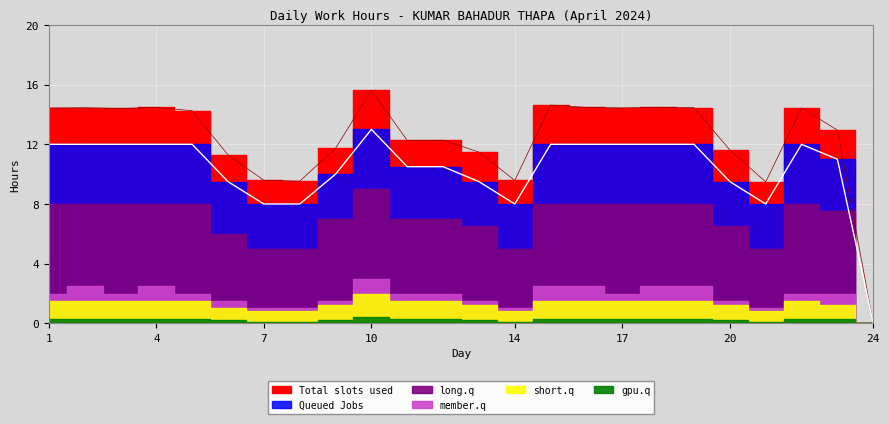

Where is the first local maximum for Total slots used?

2